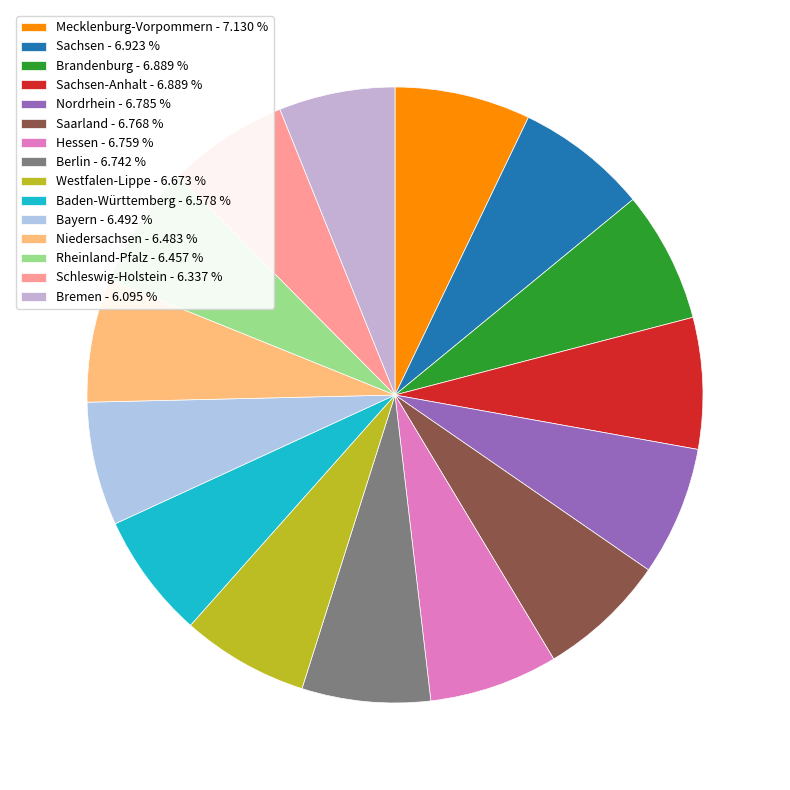

How many segments does this pie chart have?

15